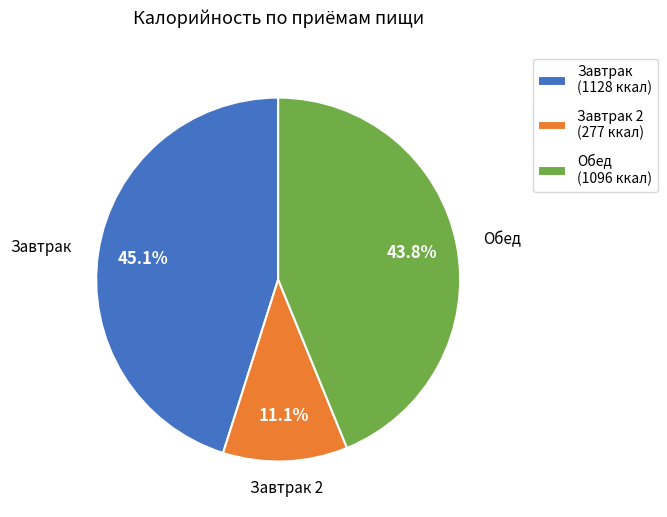

Count the number of slices in the pie.

3